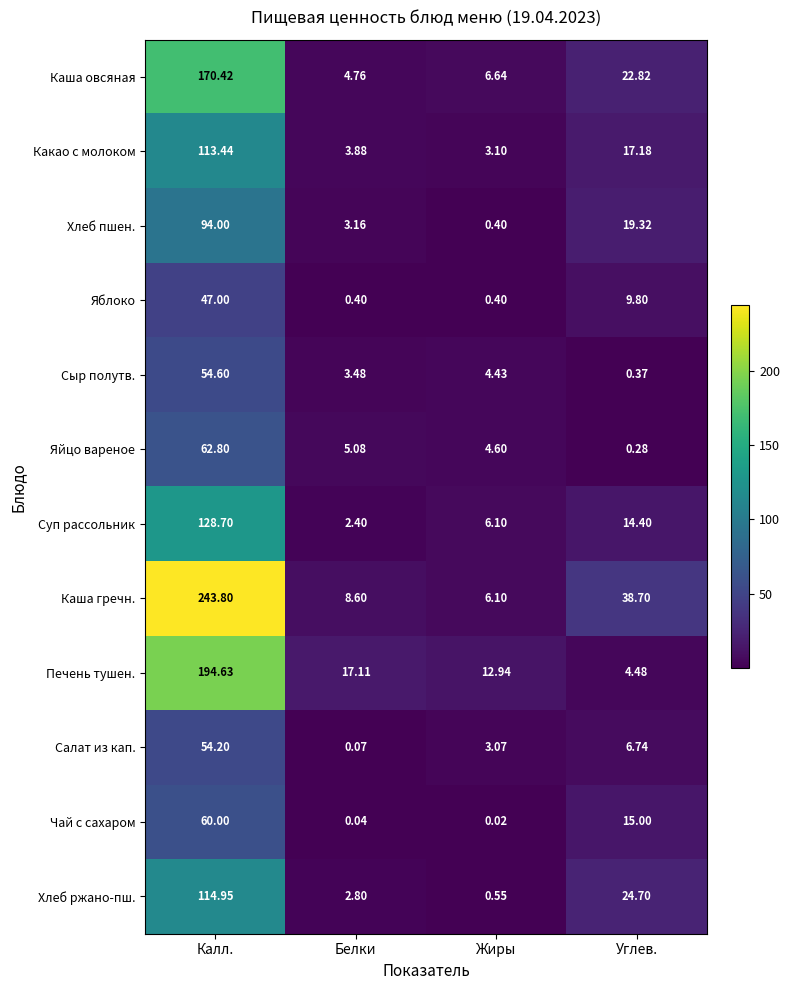

Where is Какао с молоком nearest to the value 58?

Углев.